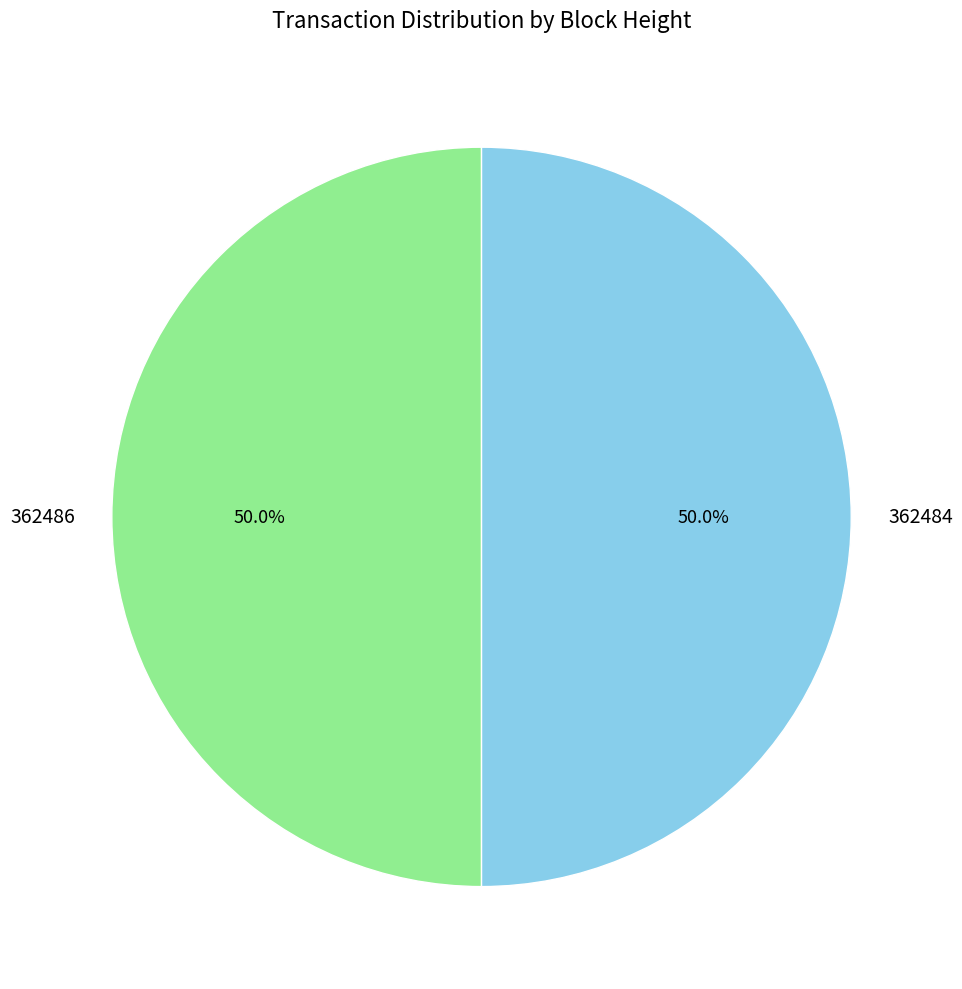

To the nearest percent, what percentage of the pie is 362484?

50%